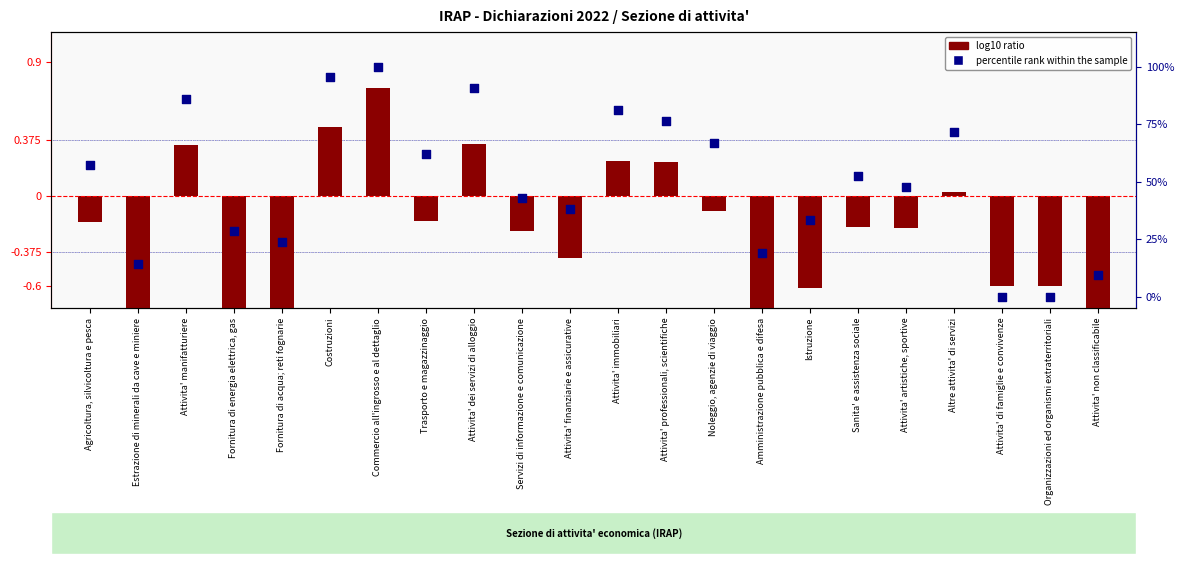

What are all the series names shown in the legend?

log10 ratio, percentile rank within the sample